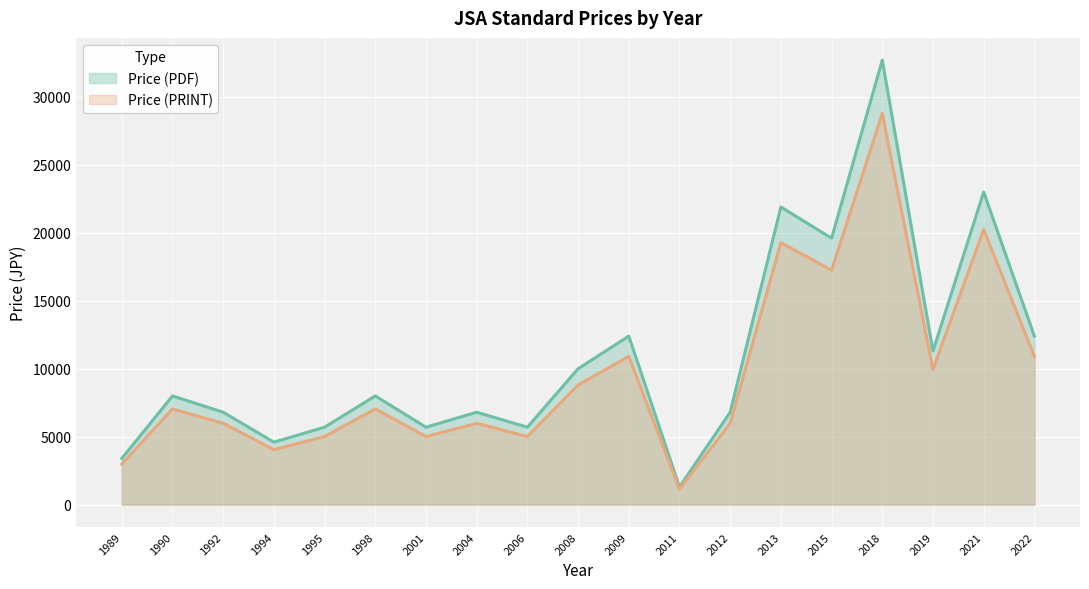

List the labels in order of Price (PRINT) value, largest first.

2018, 2021, 2013, 2015, 2009, 2022, 2019, 2008, 1990, 1998, 1992, 2004, 2012, 1995, 2001, 2006, 1994, 1989, 2011